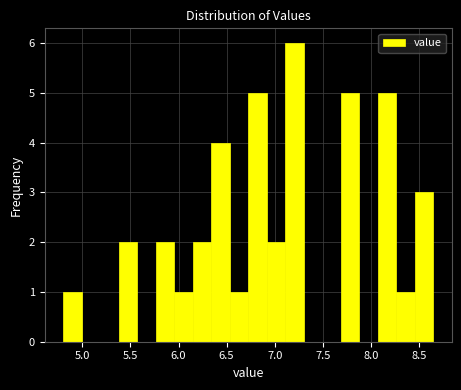

Read against the x-axis, roughly where is the centre of the tallest bar?

7.20